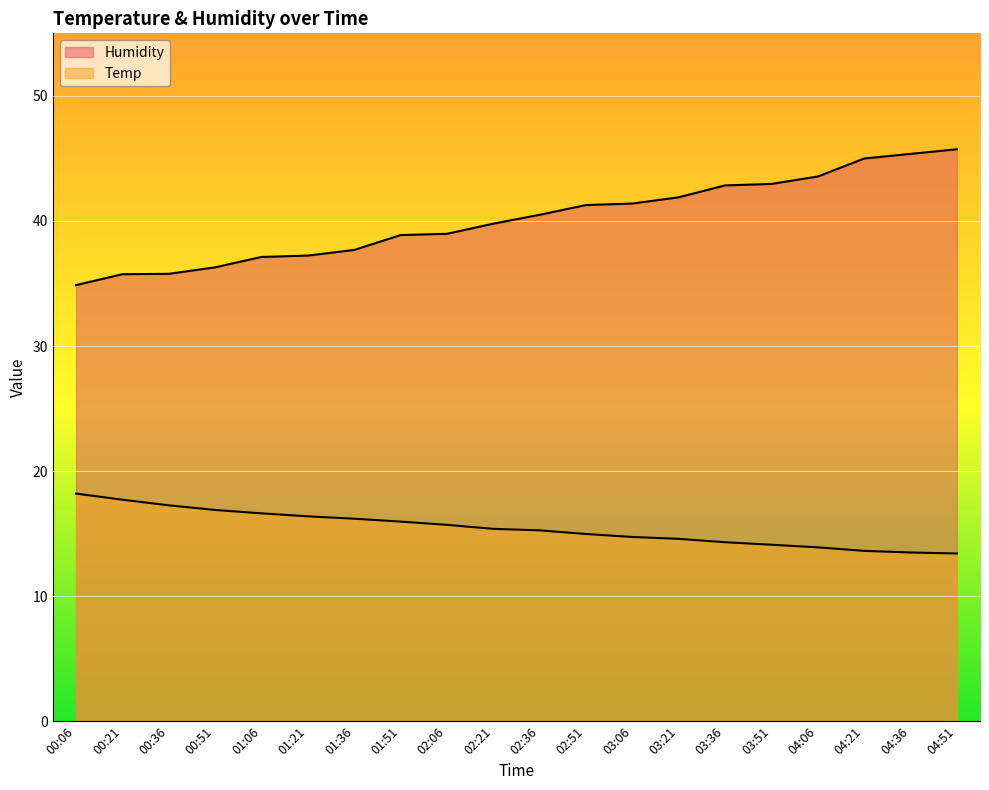

What is the highest value of the Humidity series?

45.7